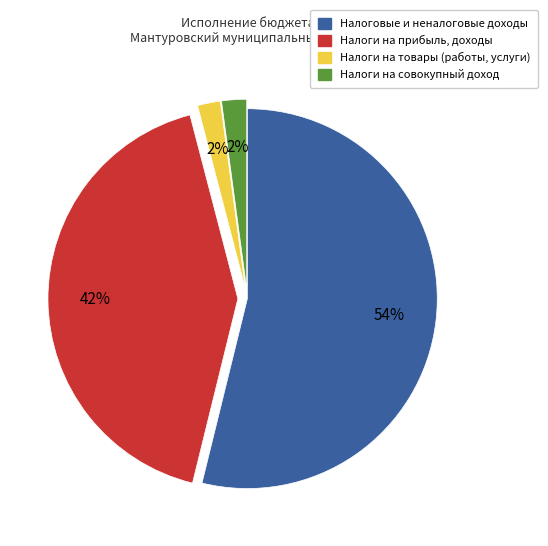

To the nearest percent, what is the difference between the largest and smallest slice percentages?

52%